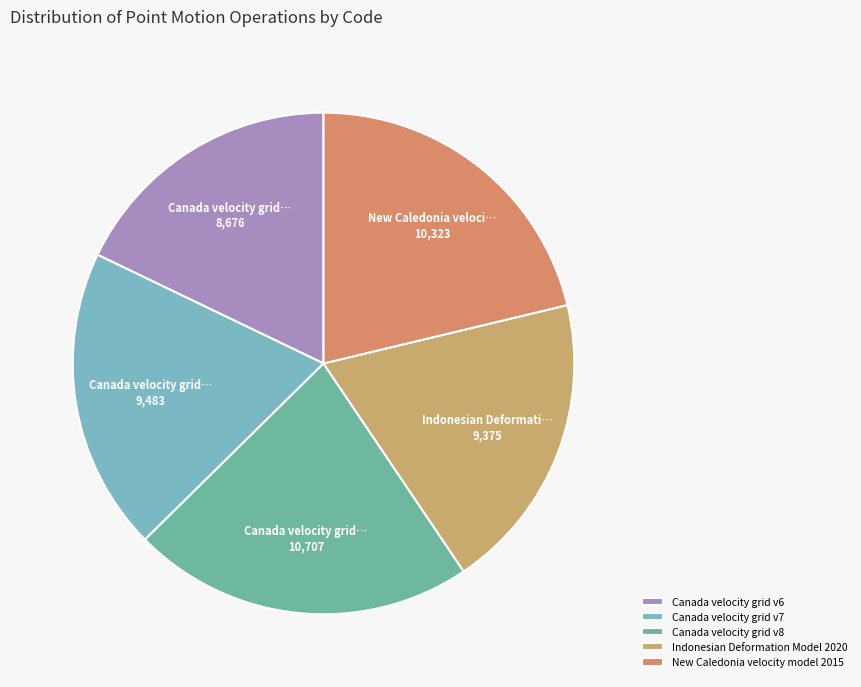

To the nearest percent, what is the average slice percentage?

20%